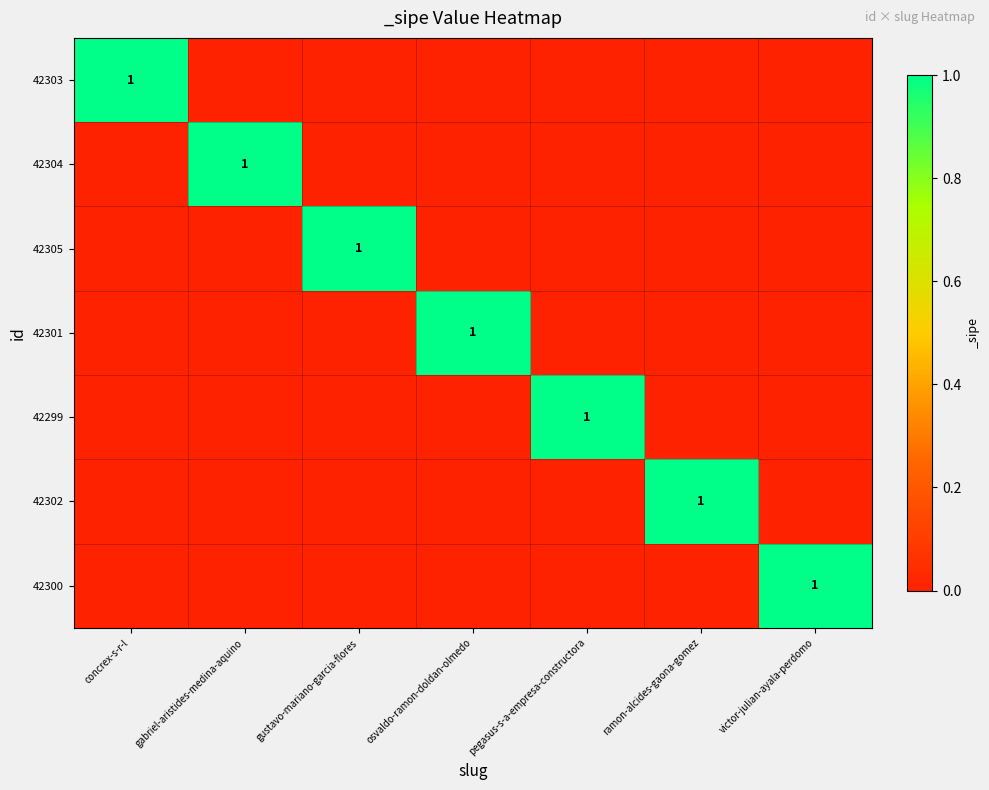

Is it true that 42303 equals 0 at concrex-s-r-l?

False